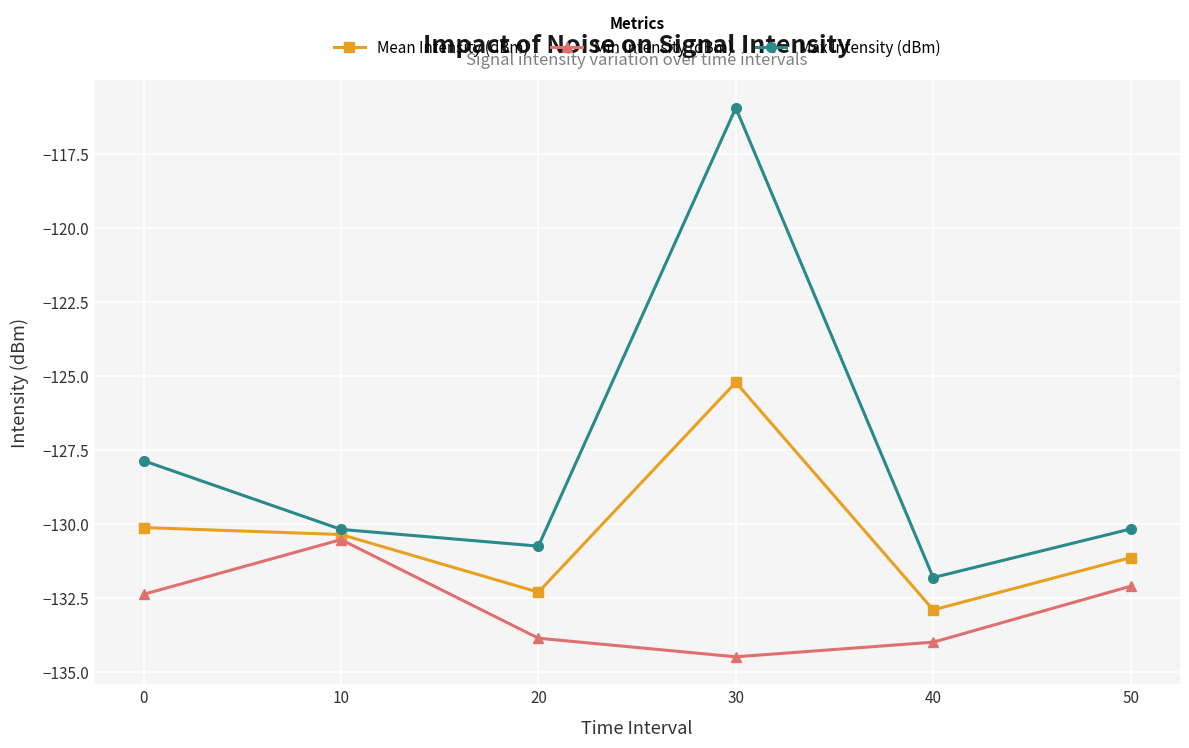

Reading left to right, transcribe all the data shown in this chart.

Mean Intensity (dBm): 0=-130.1	10=-130.3	20=-132.3	30=-125.2	40=-132.9	50=-131.1
Min Intensity (dBm): 0=-132.4	10=-130.5	20=-133.8	30=-134.5	40=-134.0	50=-132.1
Max Intensity (dBm): 0=-127.9	10=-130.2	20=-130.7	30=-115.9	40=-131.8	50=-130.2